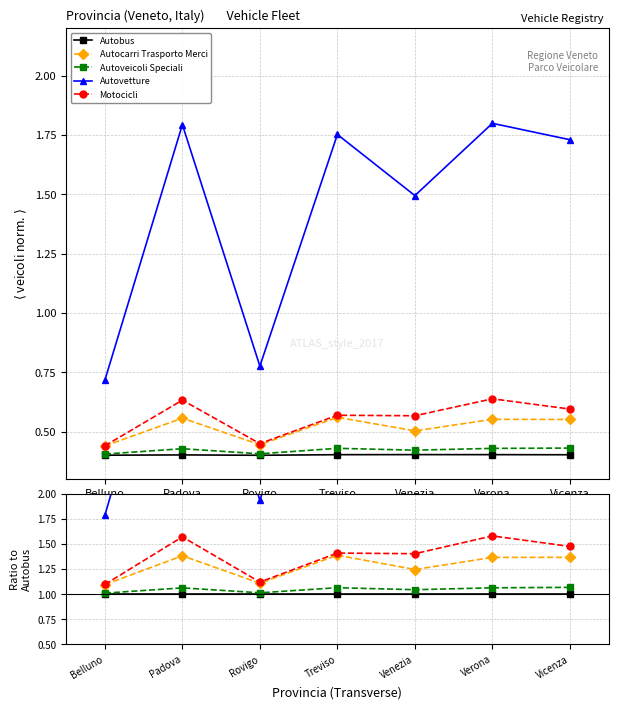

True or false: Autobus has more than 1 points higher than both neighbors.

False